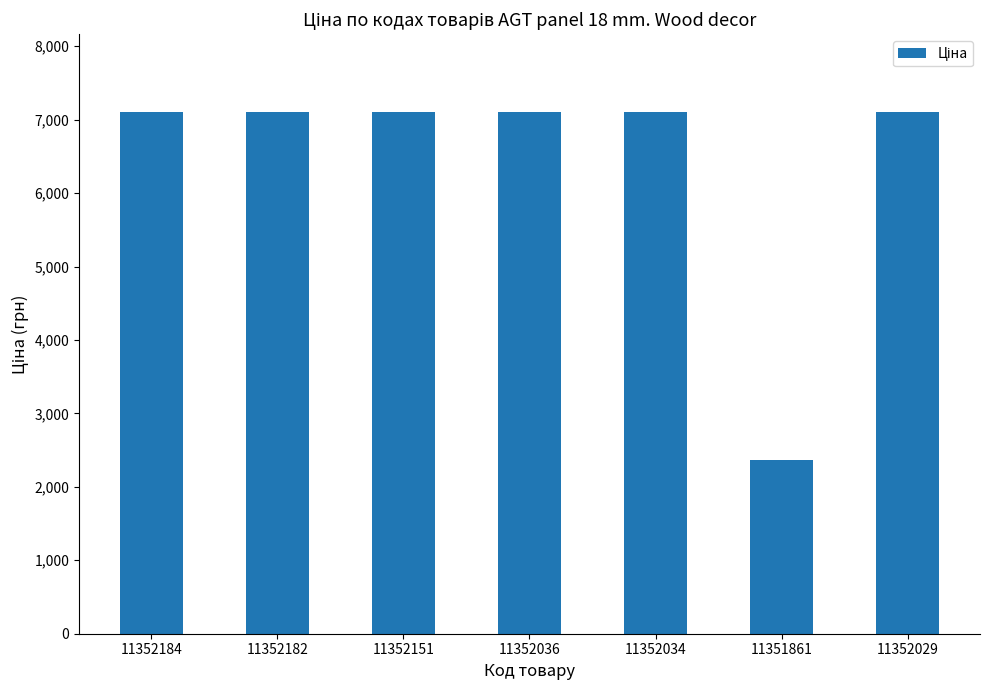

What is the smallest value displayed?

2372.4